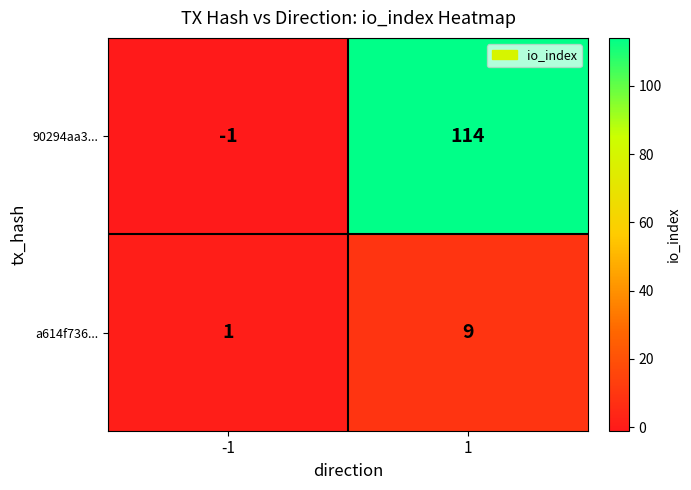

The 90294aa3... series shows -1 at -1. True or false?

True